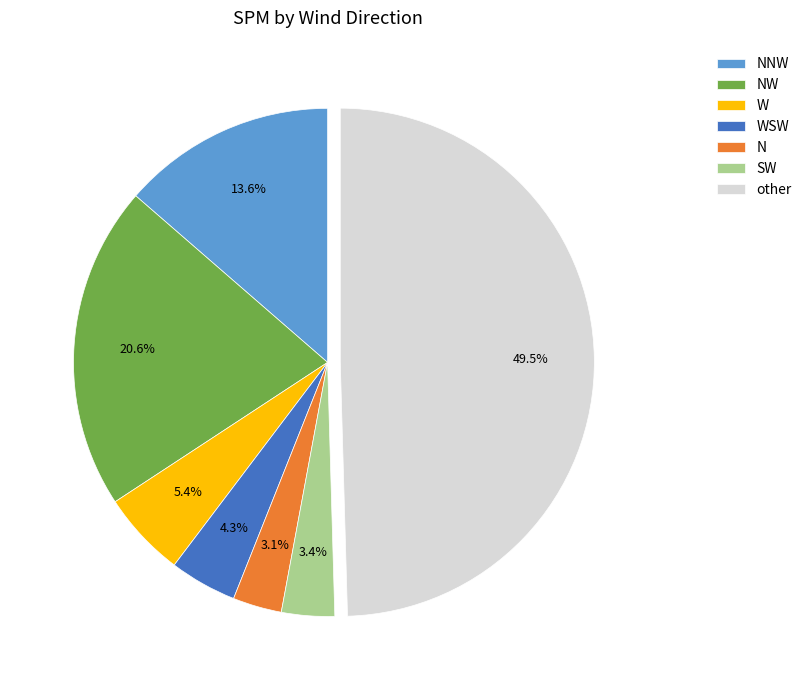

Do N and NW together represent more than half of the pie?

No